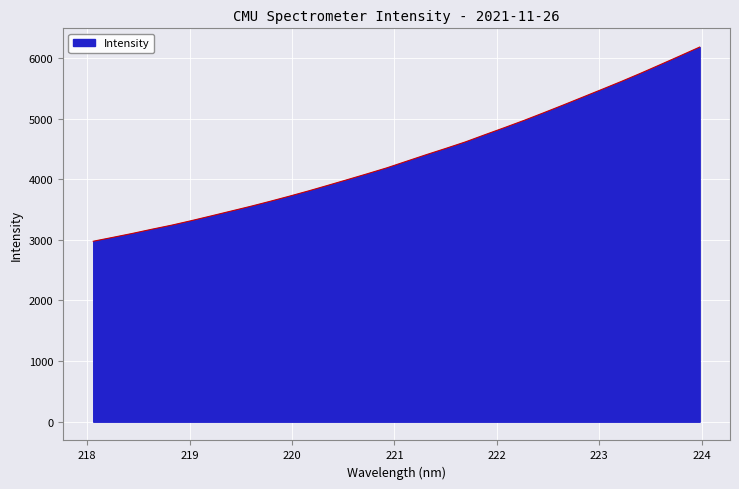

What is the maximum value shown in the chart?

6178.9